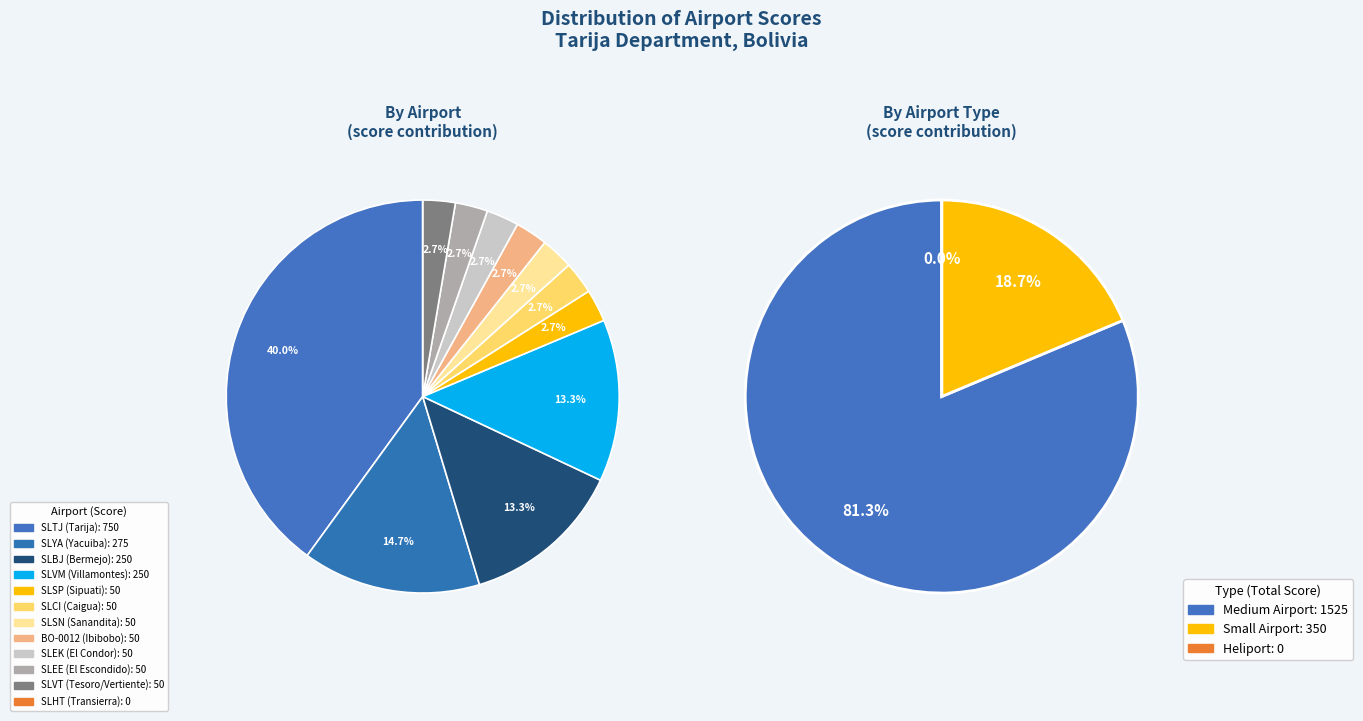

Rank the categories by value from lowest to highest.

SLHT (Transierra), SLSP (Sipuati), SLCI (Caigua), SLSN (Sanandita), BO-0012 (Ibibobo), SLEK (El Condor), SLEE (El Escondido), SLVT (Tesoro/Vertiente), SLBJ (Bermejo), SLVM (Villamontes), SLYA (Yacuiba), SLTJ (Tarija)